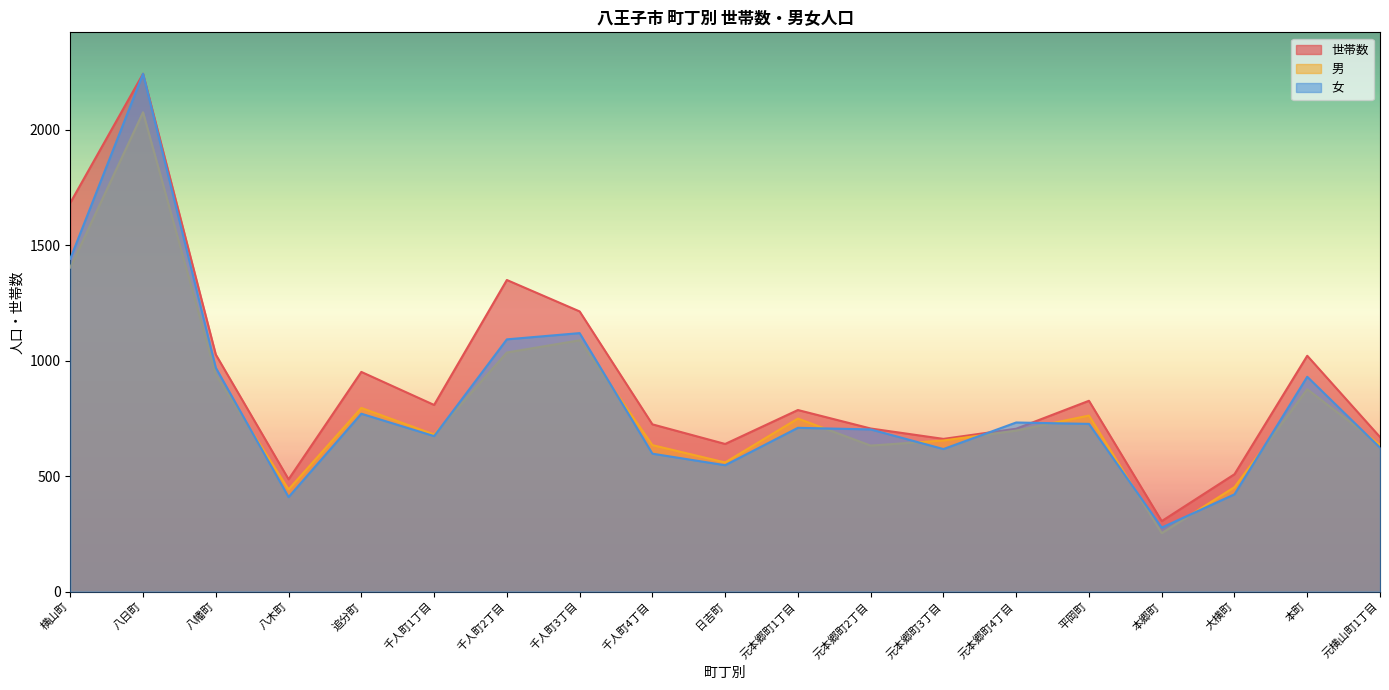

At which category does the chart reach its minimum across all series?

本郷町